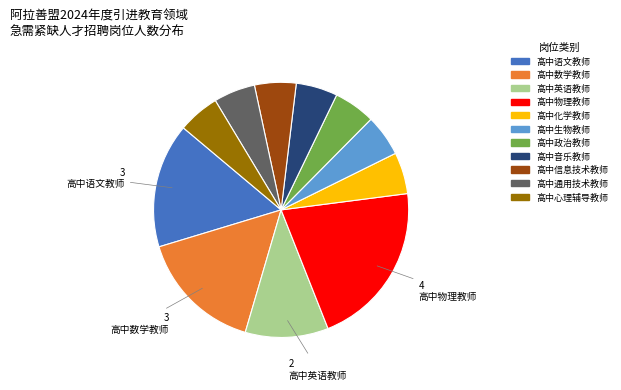

What is the ratio of the value at 高中化学教师 to the value at 高中政治教师?

1.0